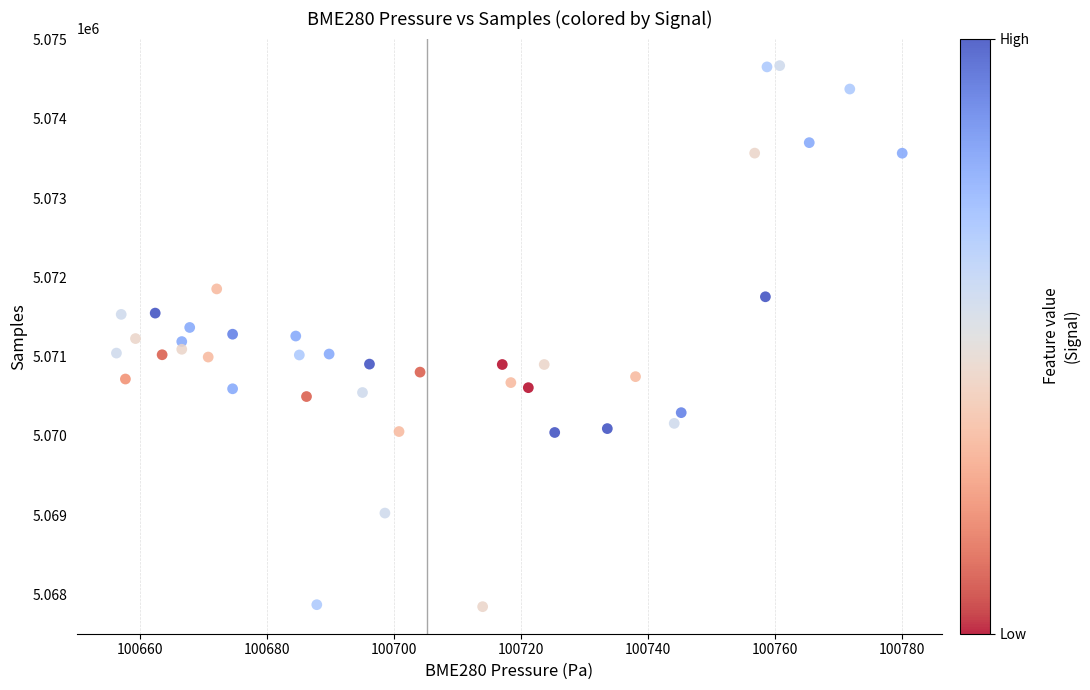

What is the range of Y values (max minus min)?

6821